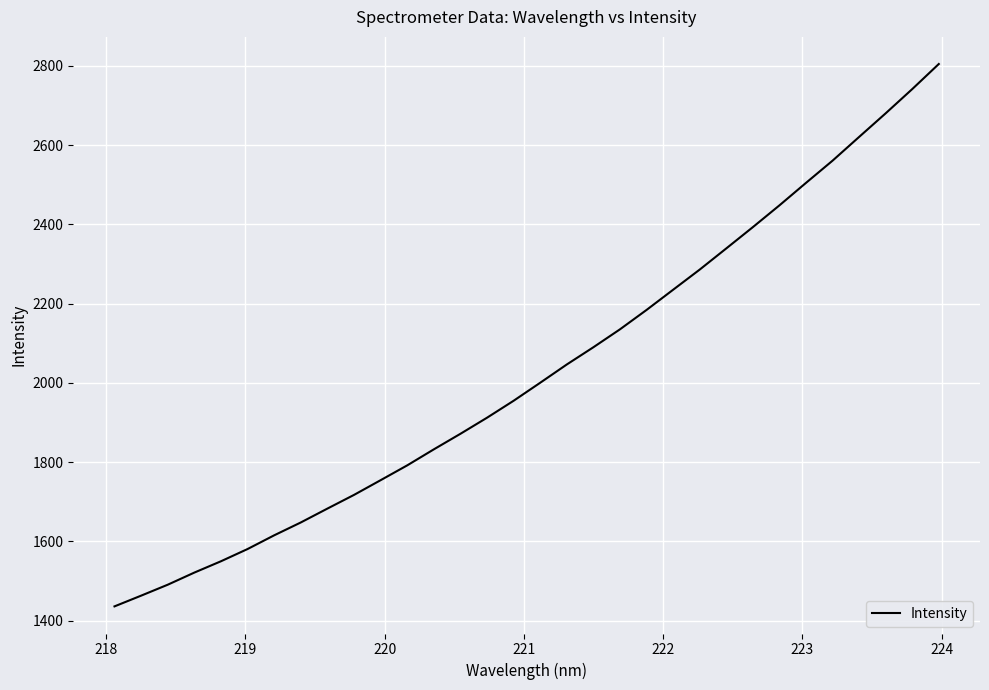

True or false: there are more than 0 points higher than both neighbors.

False